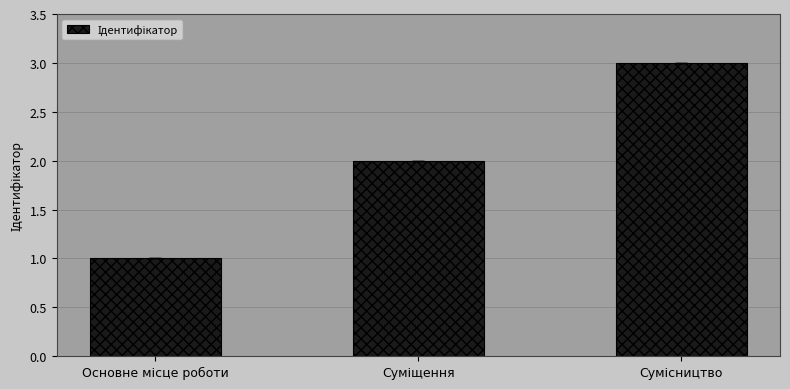

How many values are below 2?

1